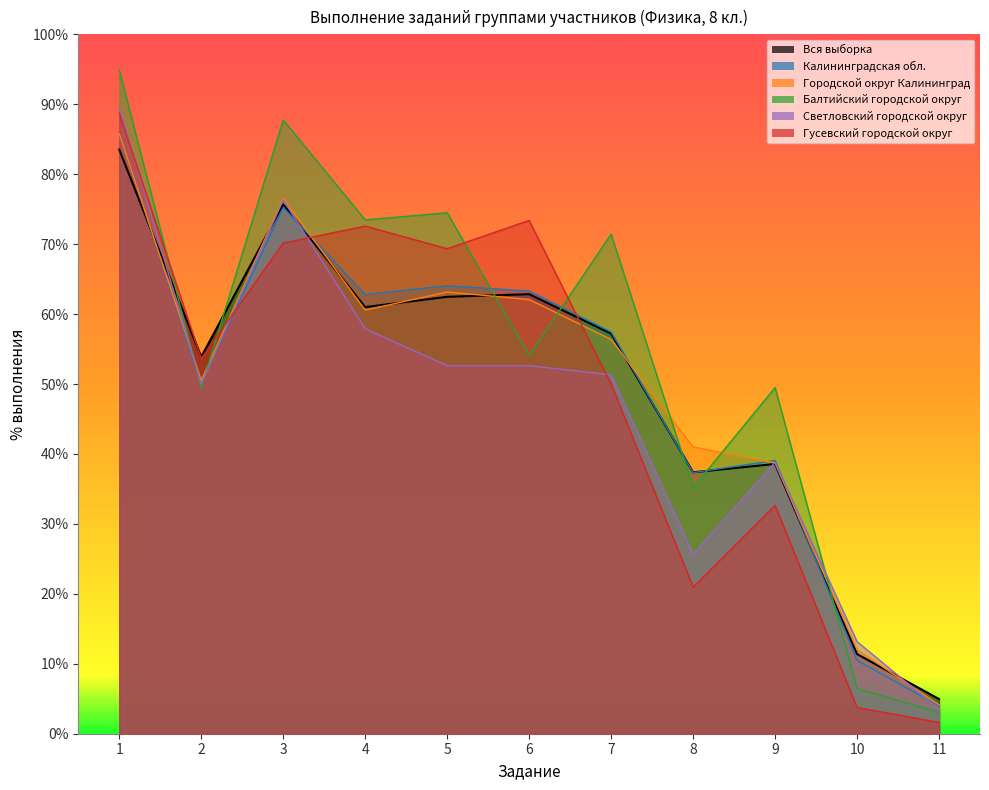

Which series ends up on top after the final intersection of Вся выборка and Светловский городской округ?

Вся выборка